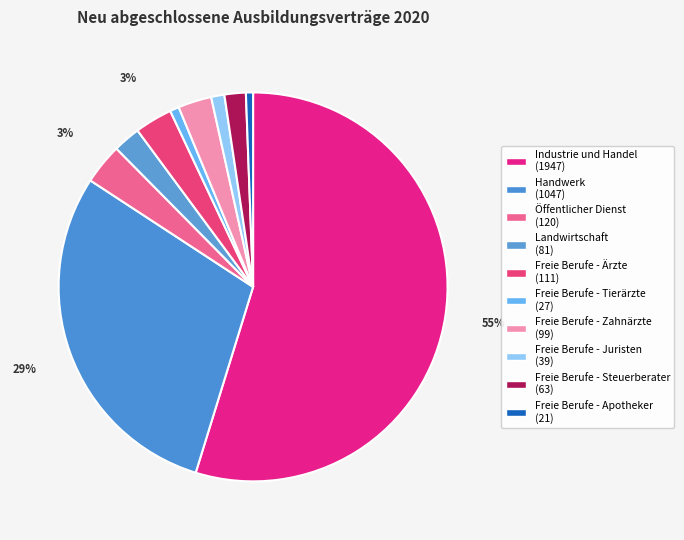

Does Freie Berufe - Zahnärzte represent more than half of the total?

No